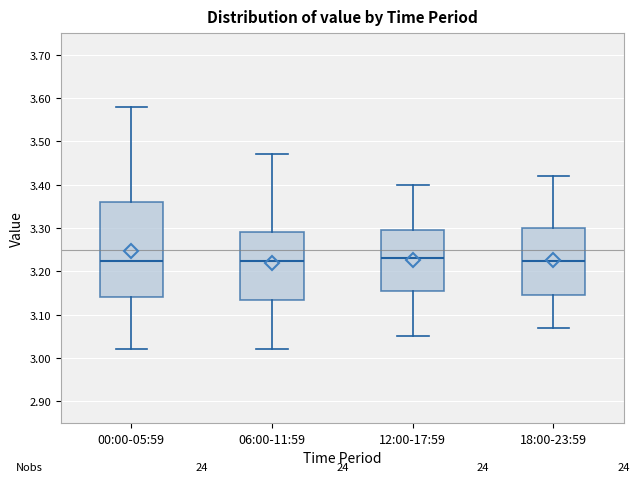

Reading left to right, transcribe this box plot: for each box, give where its median line is, the range the box spans, and where its two whiskers end, as read against the y-axis. The values are not printed on the chart, so give them approximately, as read against the axis.

00:00-05:59: median 3.23, box 3.14 to 3.36, whiskers 3.02 to 3.58
06:00-11:59: median 3.23, box 3.14 to 3.29, whiskers 3.02 to 3.47
12:00-17:59: median 3.23, box 3.16 to 3.30, whiskers 3.05 to 3.40
18:00-23:59: median 3.23, box 3.15 to 3.30, whiskers 3.07 to 3.42